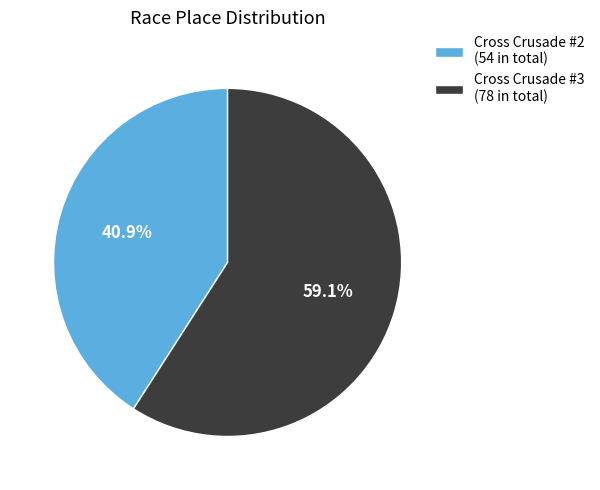

To the nearest percent, what is the difference between the largest and smallest slice percentages?

18%